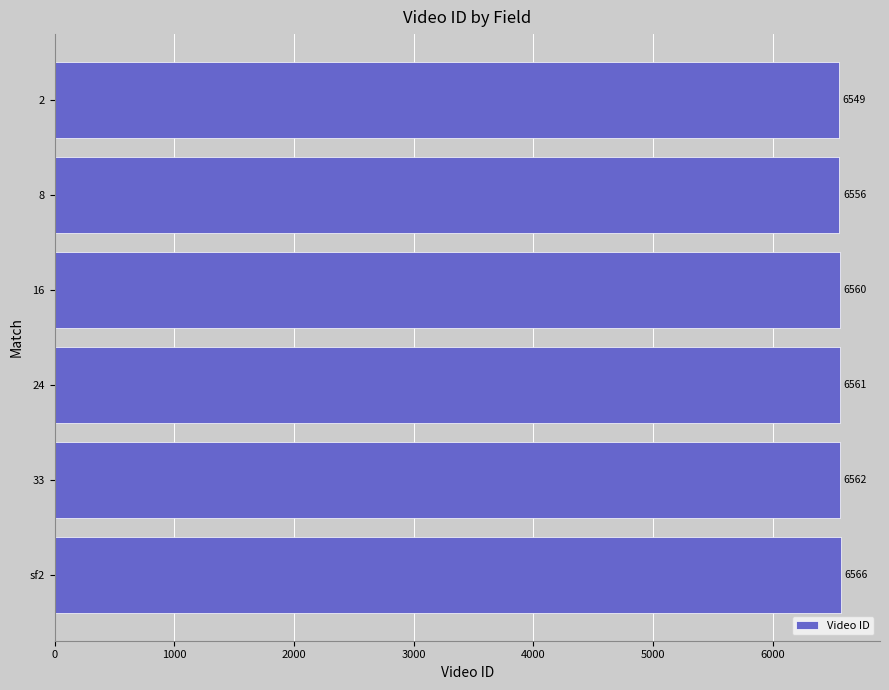

What is the sum of all values?

39354